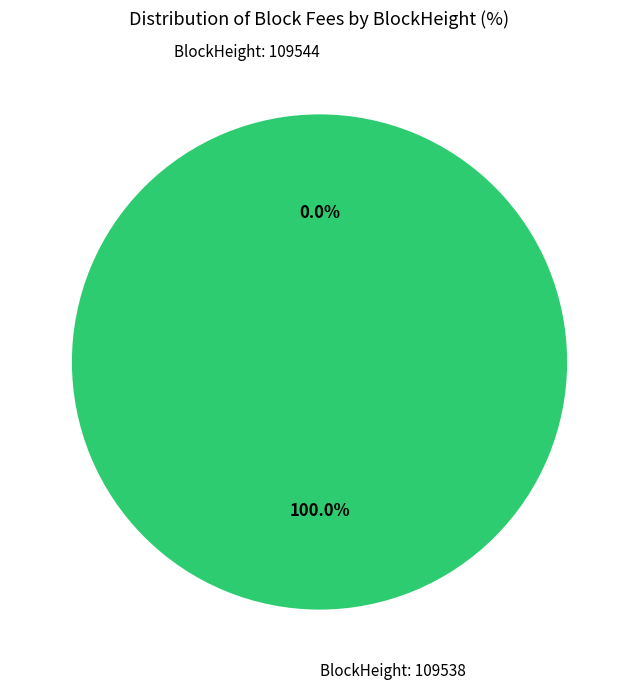

Is there a majority slice in this chart?

Yes